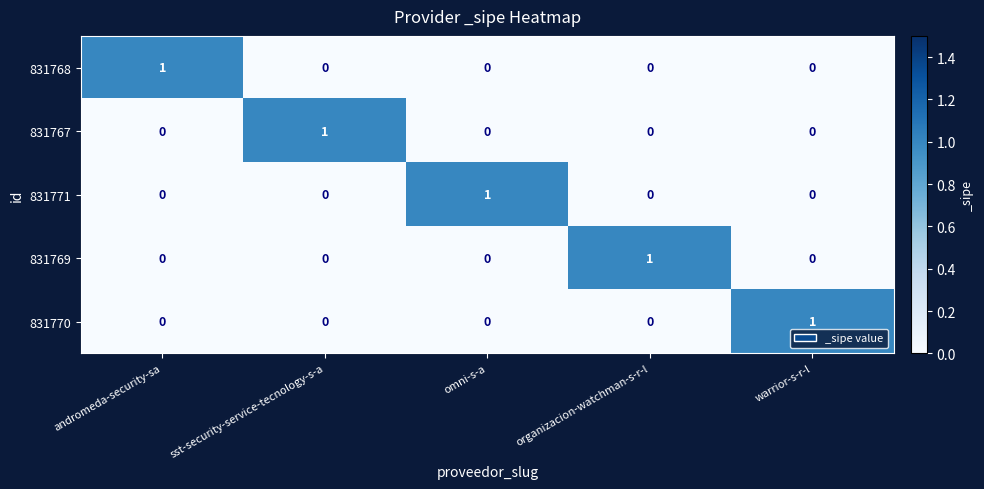

Reading left to right, transcribe all the data shown in this chart.

831768: andromeda-security-sa=1	sst-security-service-tecnology-s-a=0	omni-s-a=0	organizacion-watchman-s-r-l=0	warrior-s-r-l=0
831767: andromeda-security-sa=0	sst-security-service-tecnology-s-a=1	omni-s-a=0	organizacion-watchman-s-r-l=0	warrior-s-r-l=0
831771: andromeda-security-sa=0	sst-security-service-tecnology-s-a=0	omni-s-a=1	organizacion-watchman-s-r-l=0	warrior-s-r-l=0
831769: andromeda-security-sa=0	sst-security-service-tecnology-s-a=0	omni-s-a=0	organizacion-watchman-s-r-l=1	warrior-s-r-l=0
831770: andromeda-security-sa=0	sst-security-service-tecnology-s-a=0	omni-s-a=0	organizacion-watchman-s-r-l=0	warrior-s-r-l=1